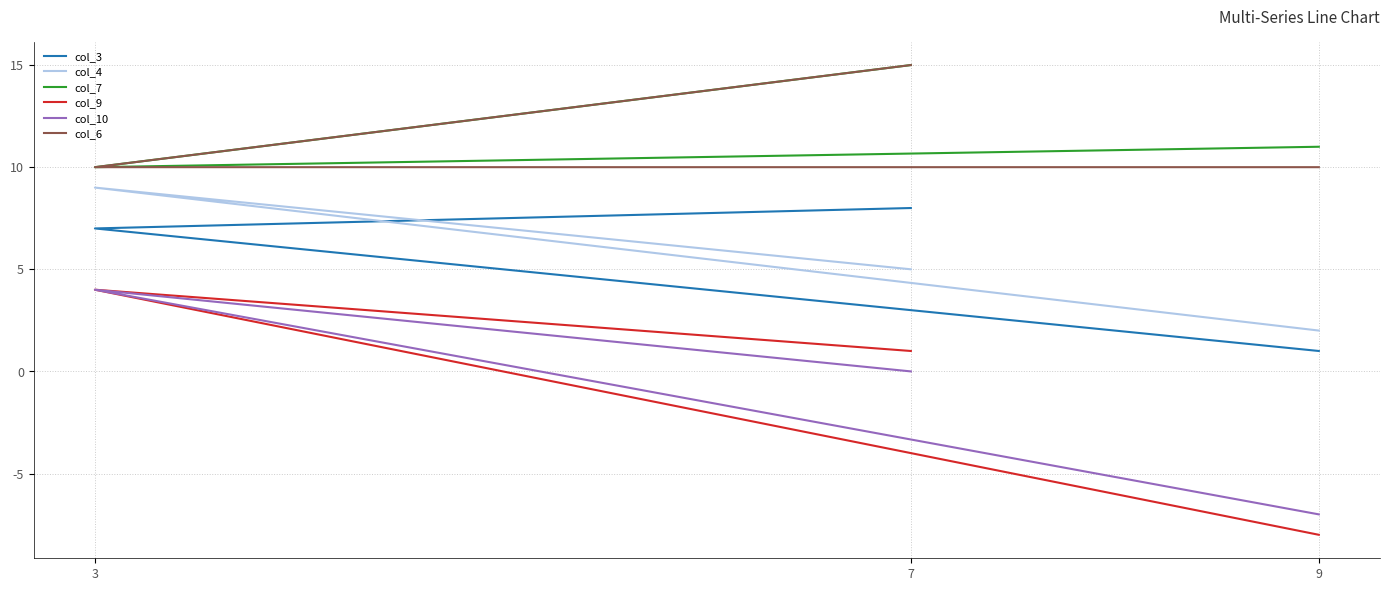

Where does the col_3 series first go above 7?

7